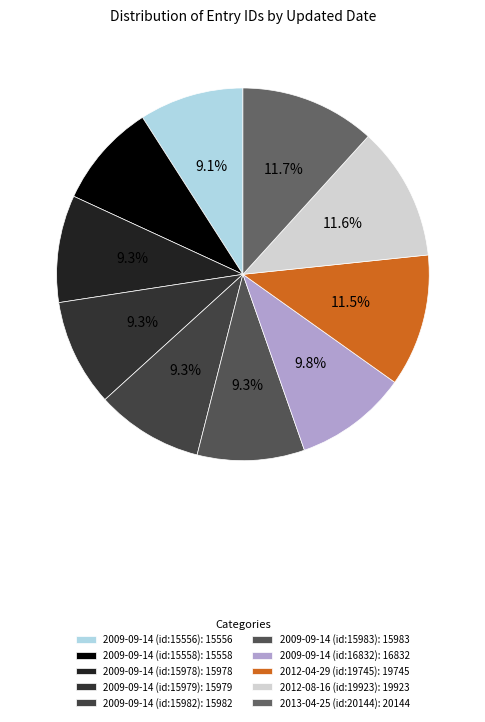

Is 2013-04-25 (id:20144) the majority of the pie?

No